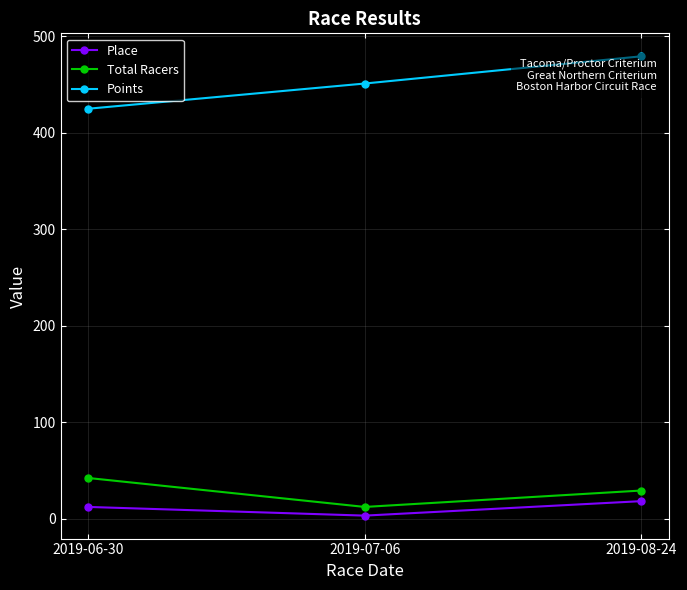

How many lines are shown in the chart?

3